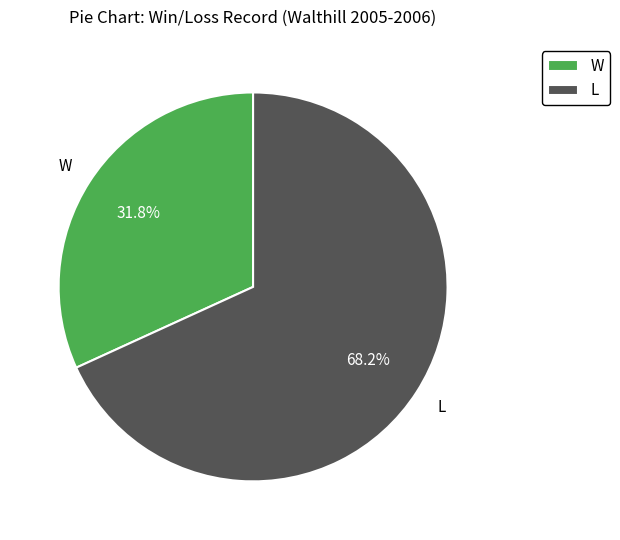

What is the majority slice?

L